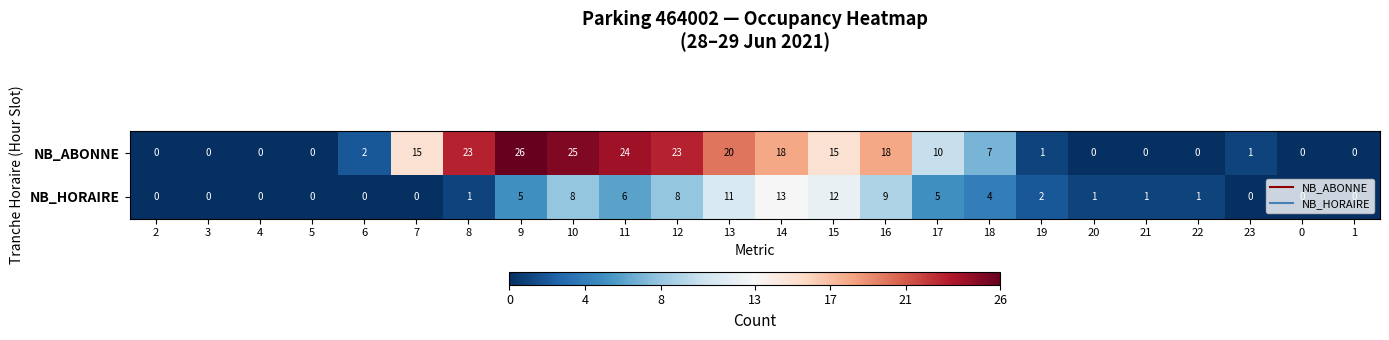

Which category has the highest value in the NB_ABONNE series?

9